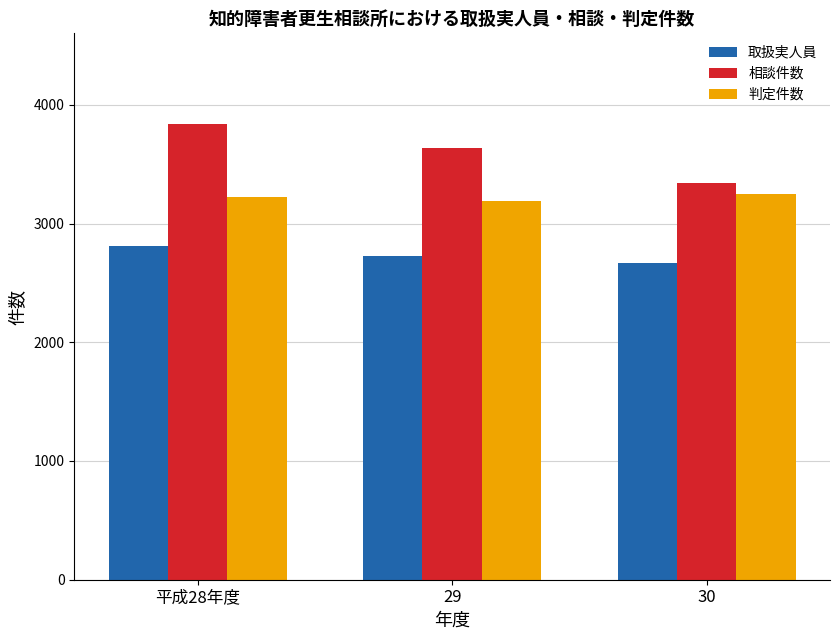

Which label corresponds to the smallest value in the chart?

30